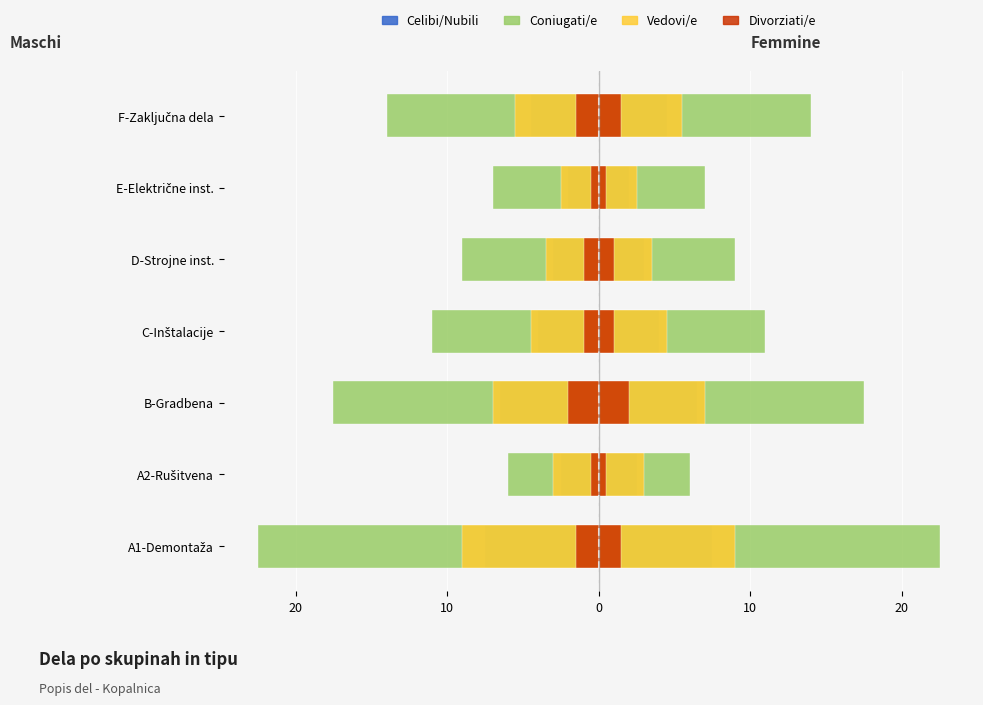

Between B-Gradbena and F-Zaključna dela, which series saw the biggest shift?

Coniugati/e